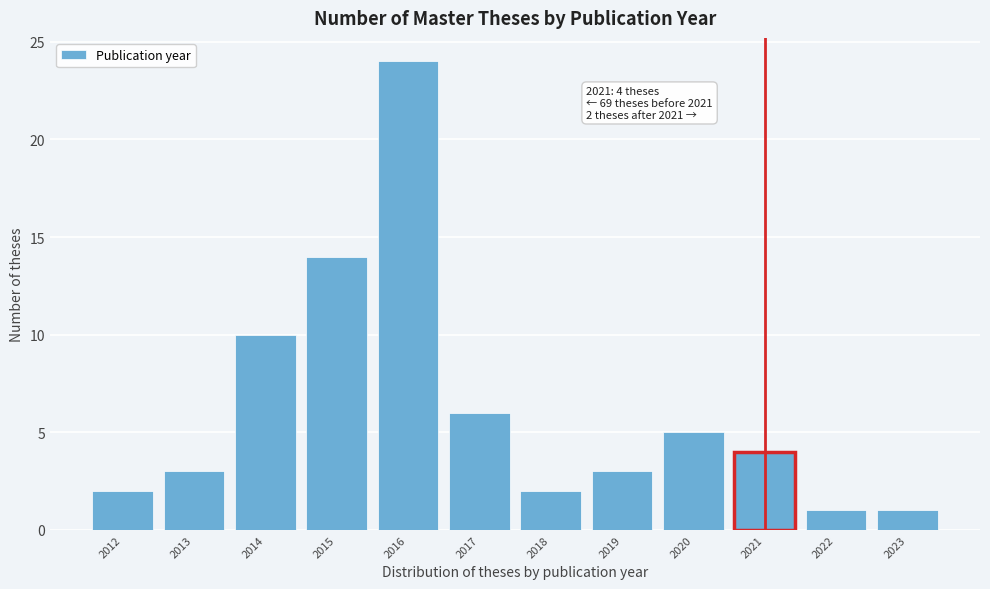

Reading right to left, list all the values displayed in this chart.

1	1	4	5	3	2	6	24	14	10	3	2